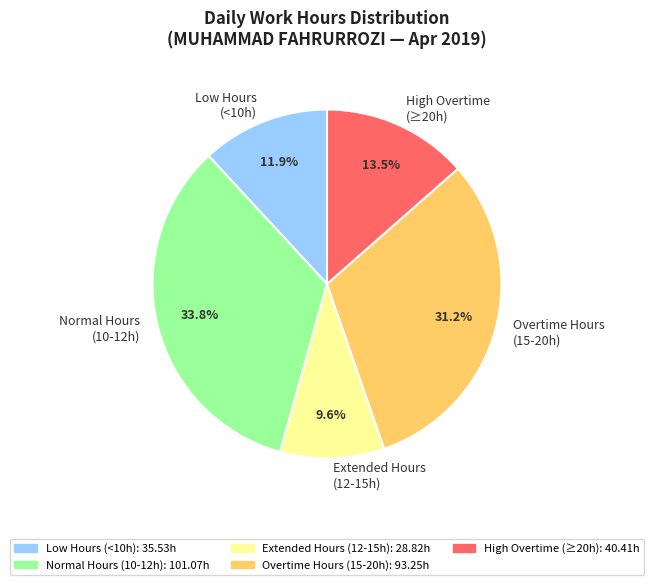

Is Extended Hours (12-15h) the majority of the pie?

No